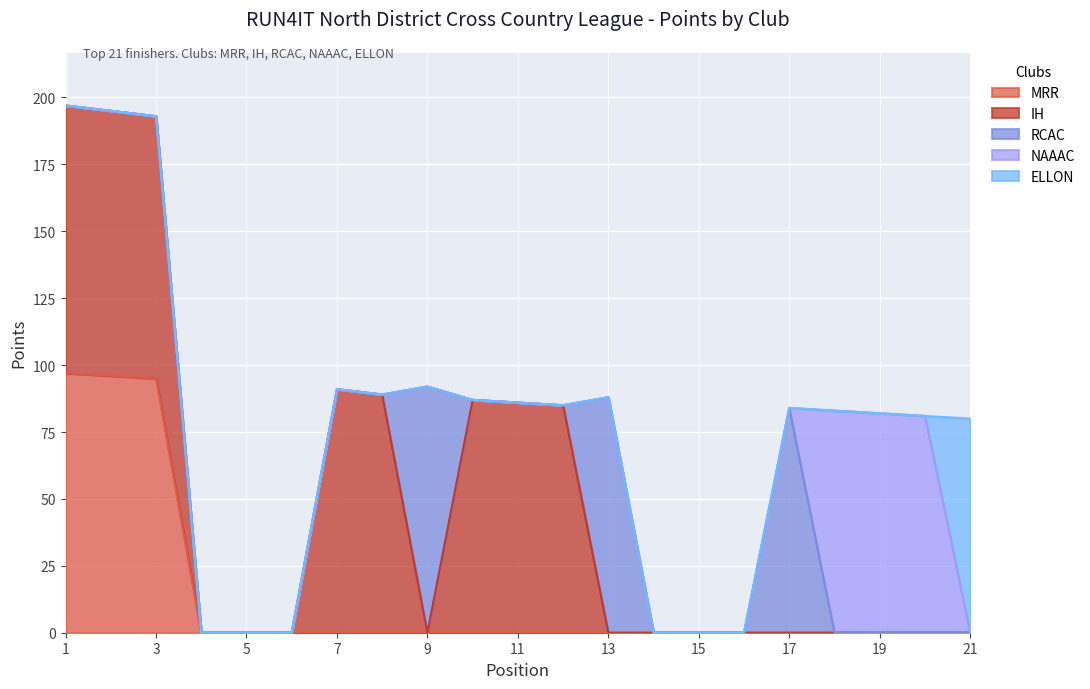

True or false: MRR and RCAC intersect in this chart.

False